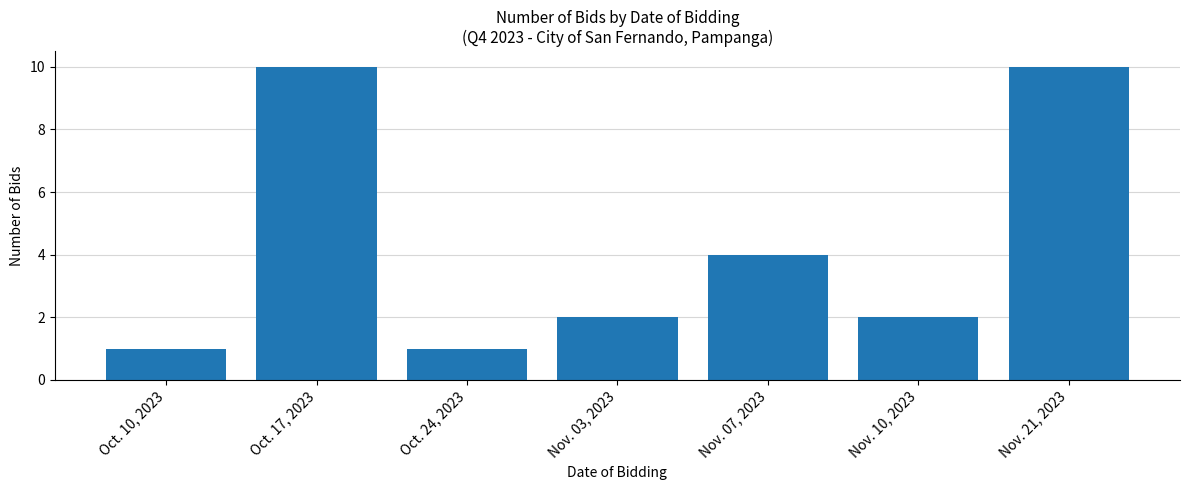

True or false: the data shows 15 at Oct. 17, 2023.

False